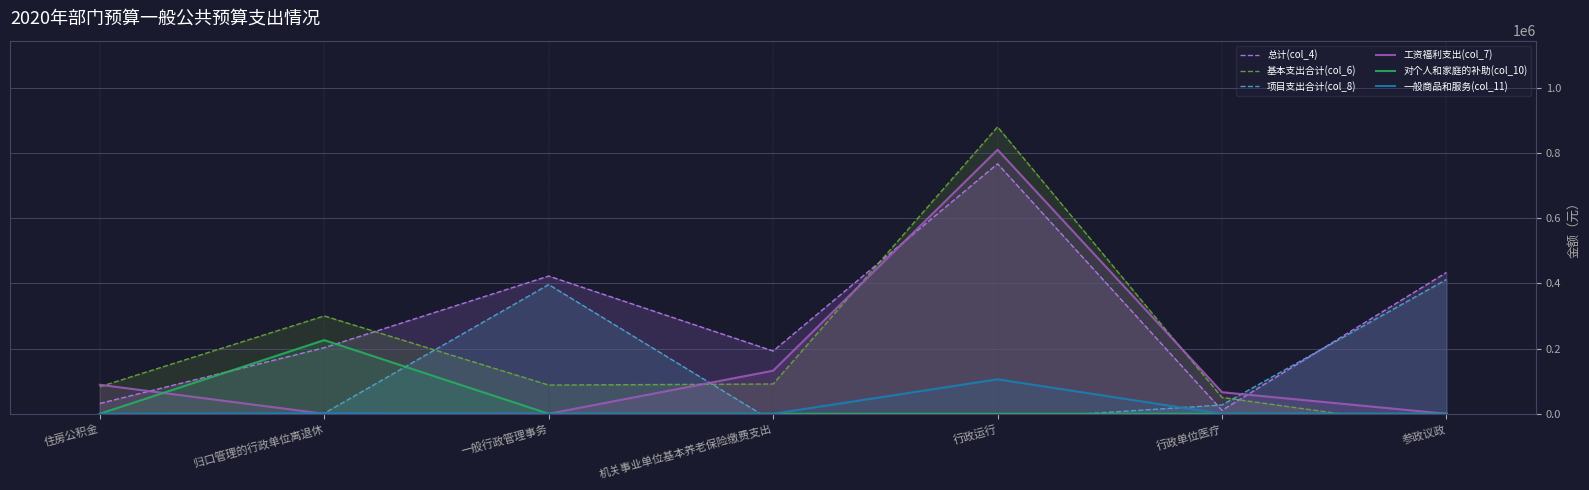

Which series has the largest range (max minus min)?

基本支出合计(col_6)